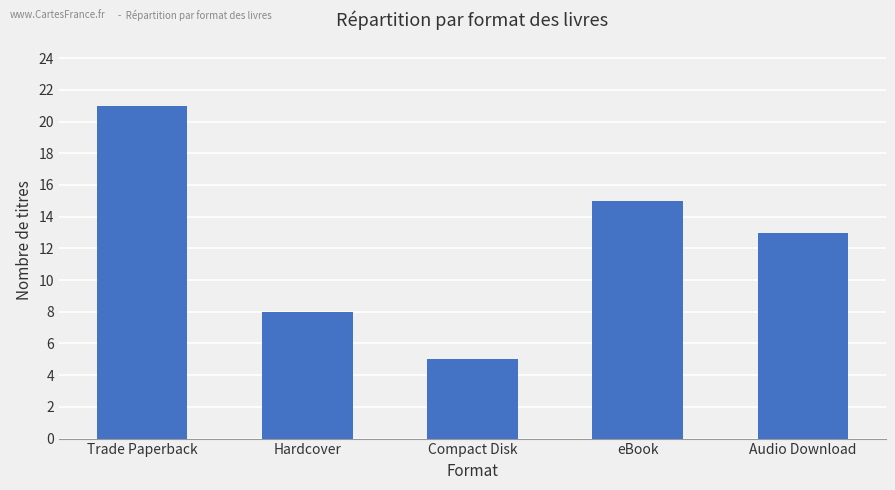

What is the label of the 3rd bar from the left?

Compact Disk